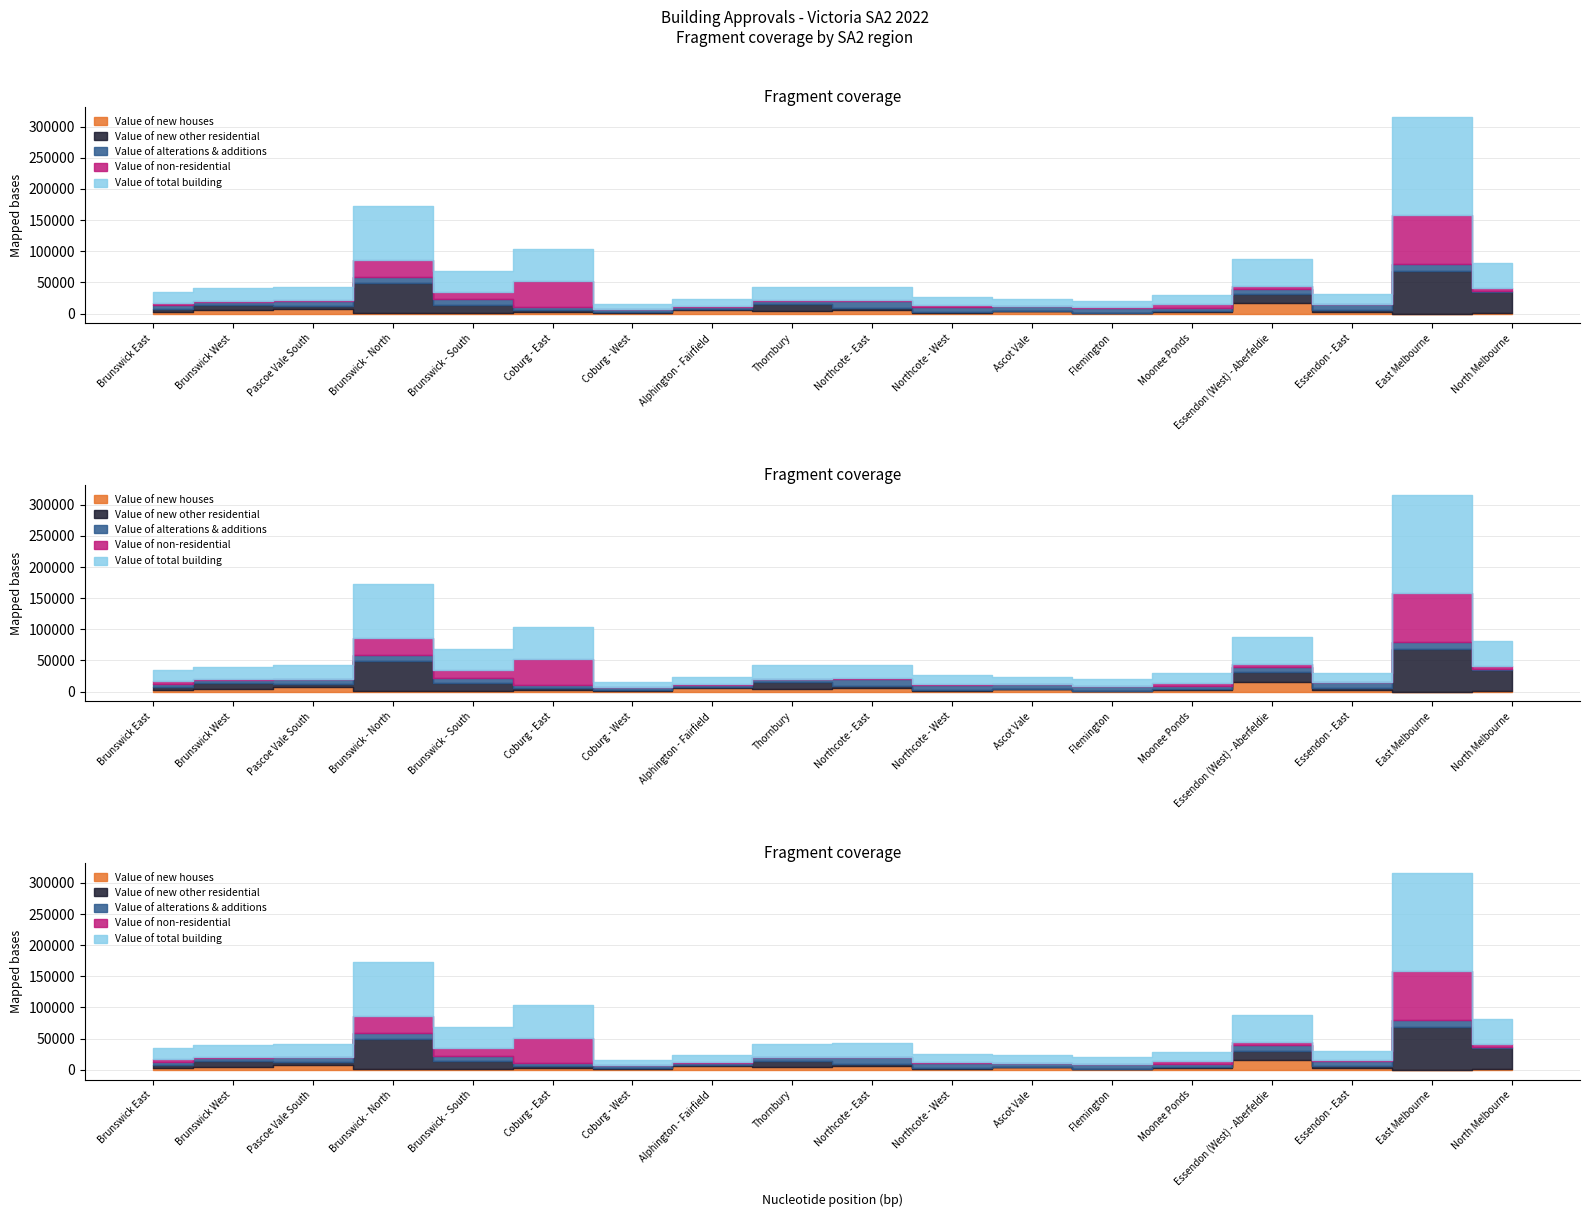

True or false: Value of new other residential has a value of 47696.9 at Brunswick - North.

True